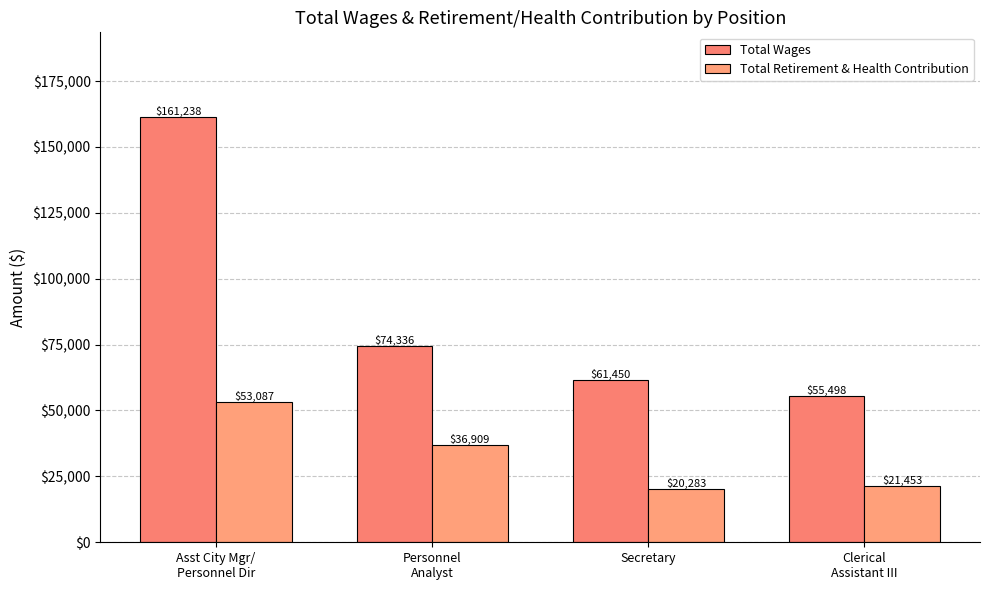

How many bars are there in total?

8